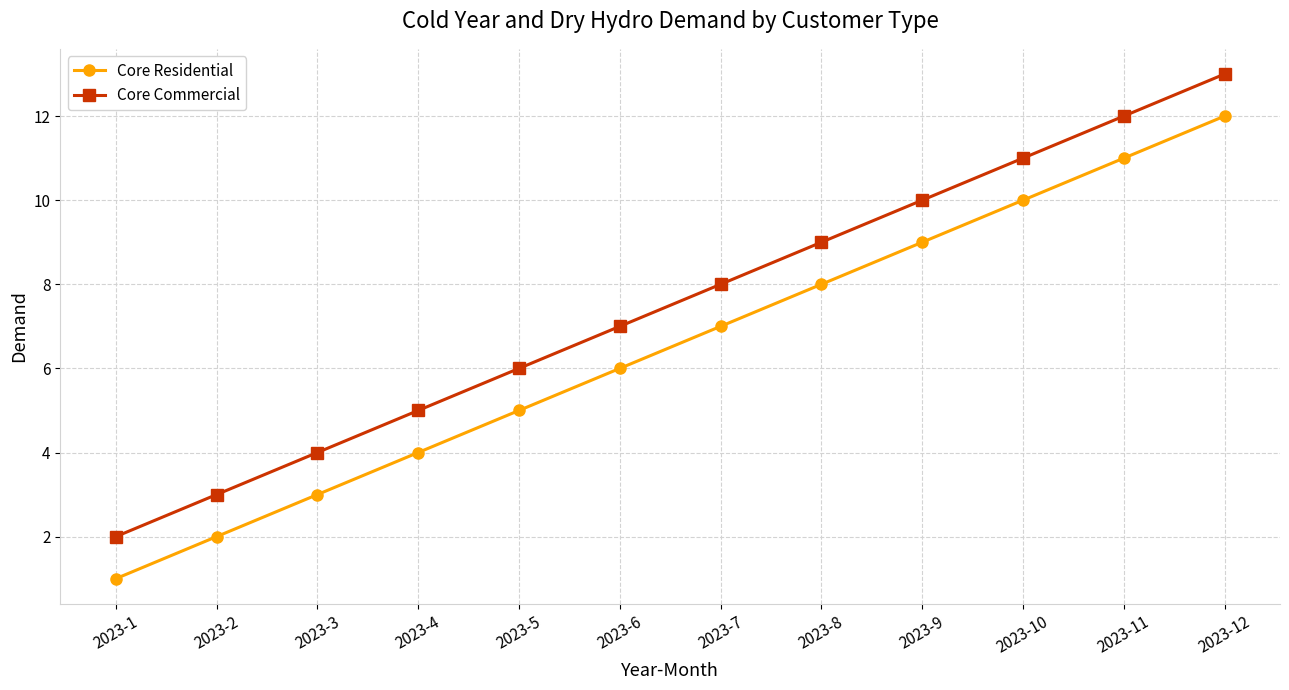

True or false: Core Commercial and Core Residential cross at least once.

False